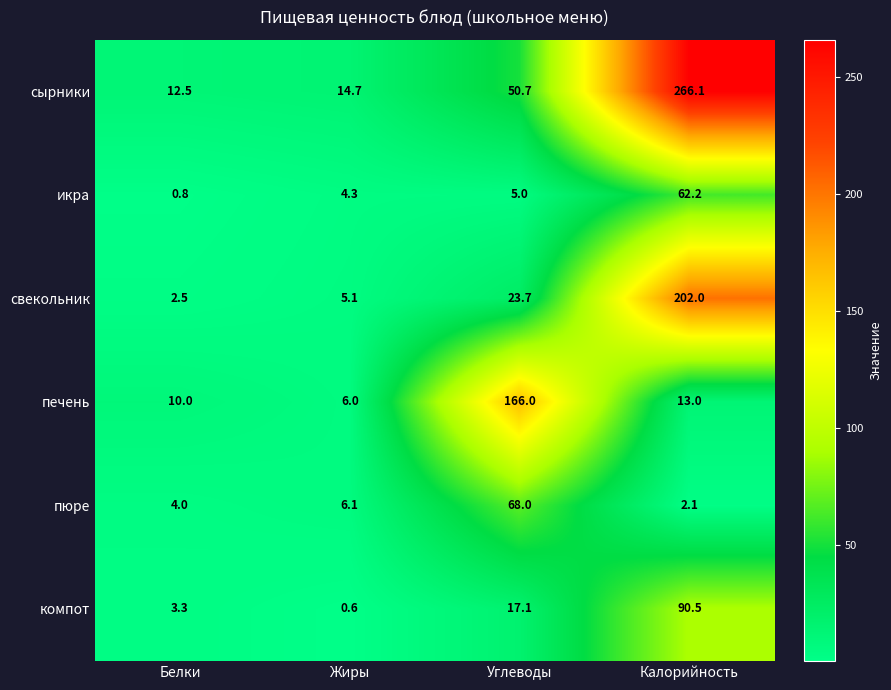

At which label does печень first exceed 13?

Углеводы